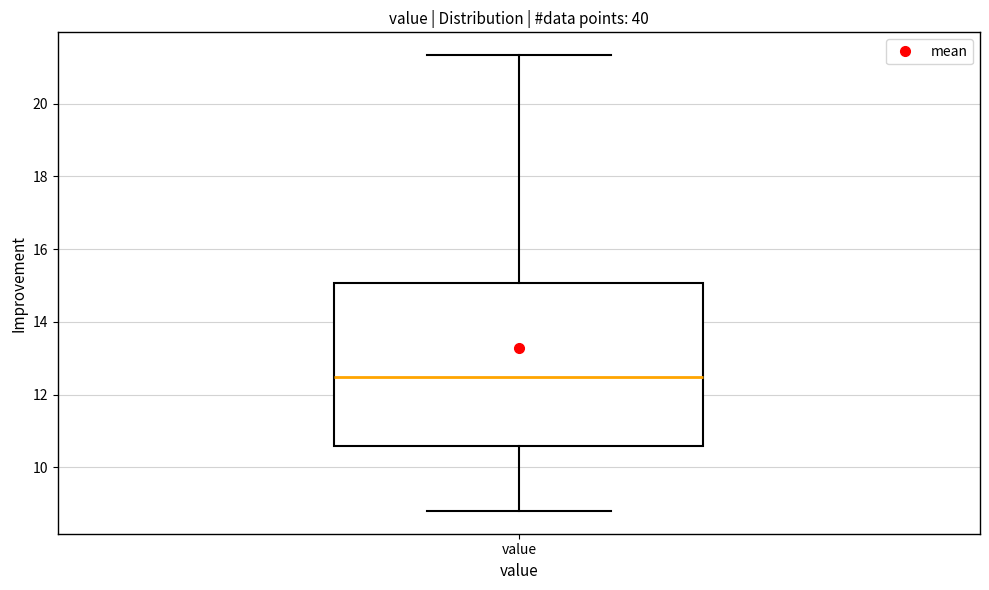

Transcribe this box plot: give where the median line is, the range the box spans, and where the two whiskers end, as read against the y-axis. The values are not printed on the chart, so give them approximately, as read against the axis.

median 12.4, box 10.6 to 15.0, whiskers 8.8 to 21.4